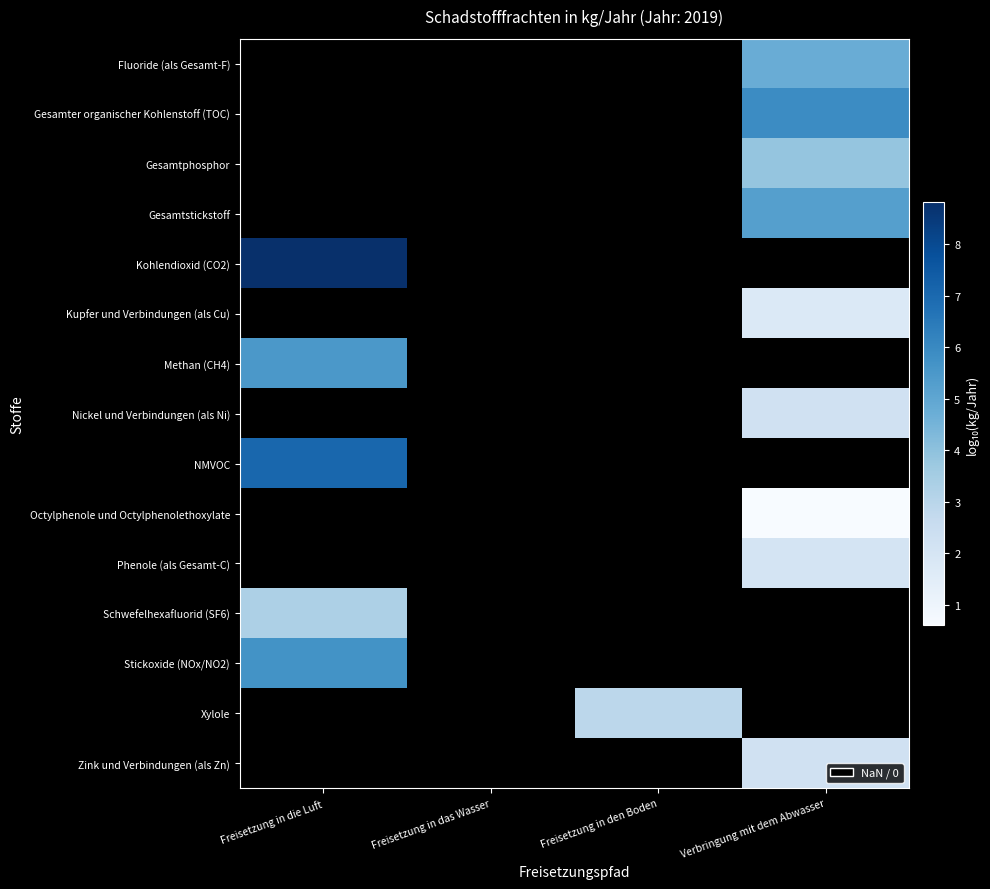

How many categories are shown in the chart?

4